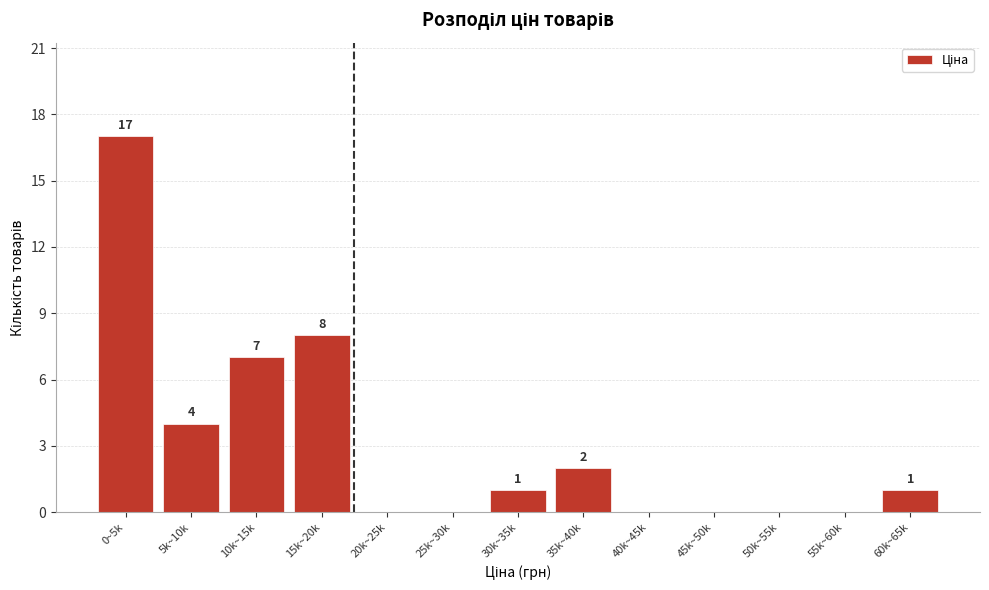

Reading left to right, list all the values displayed in this chart.

0~5k=17	5k~10k=4	10k~15k=7	15k~20k=8	20k~25k=0	25k~30k=0	30k~35k=1	35k~40k=2	40k~45k=0	45k~50k=0	50k~55k=0	55k~60k=0	60k~65k=1